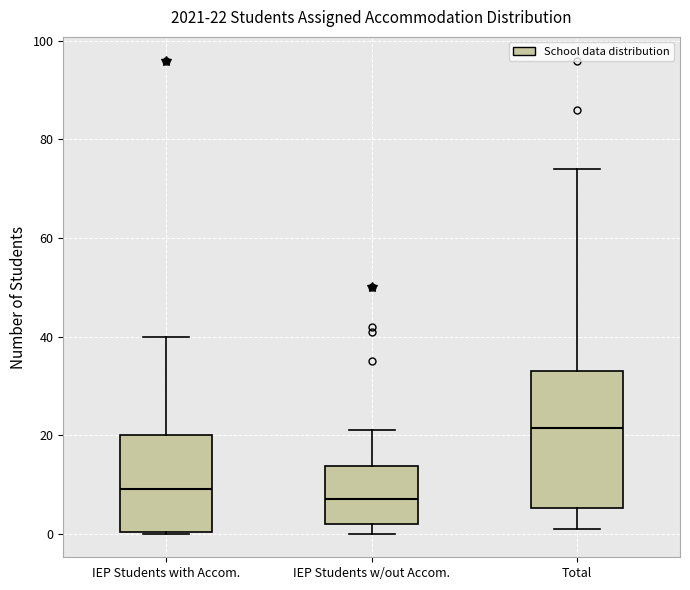

Which box is the tallest, from its lower edge to its upper edge?

Total